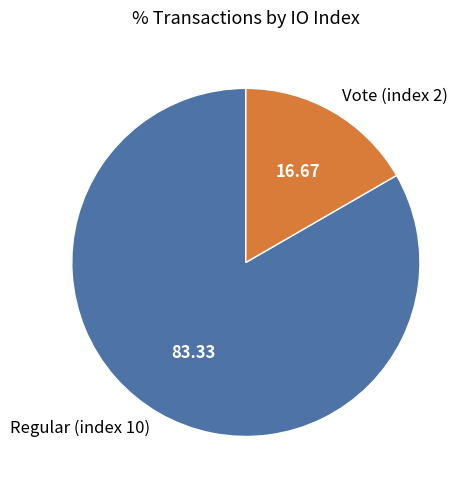

Which category accounts for the majority?

Regular (index 10)